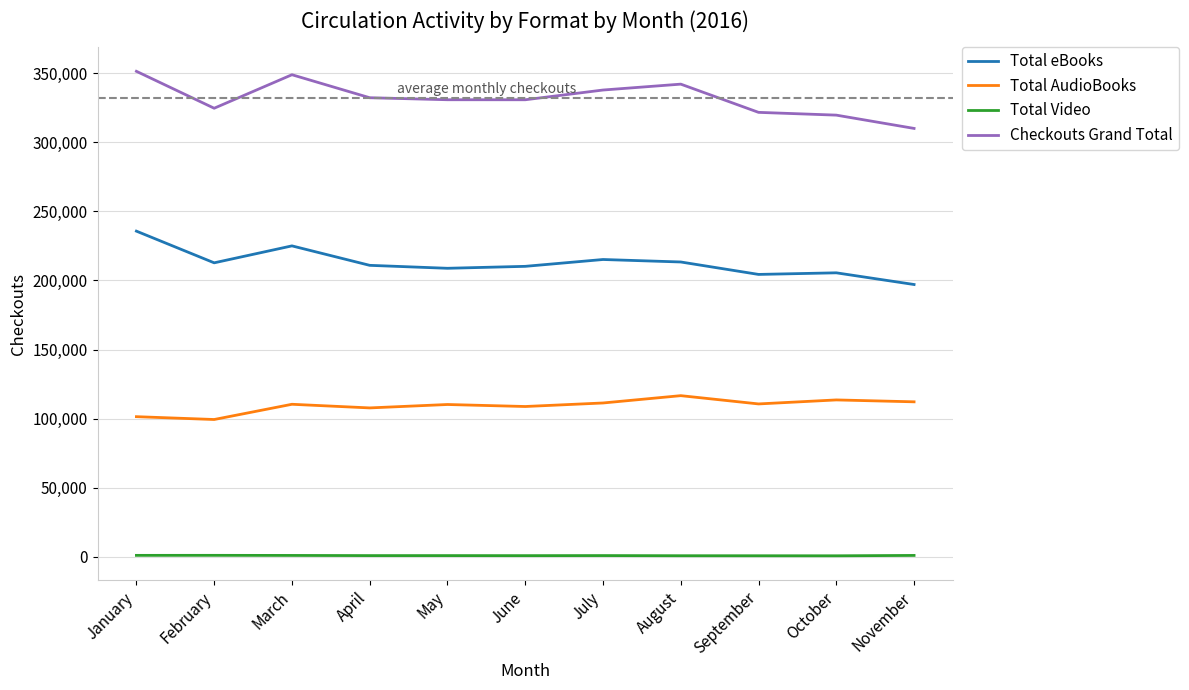

Is it true that Total eBooks equals 210235 at June?

True